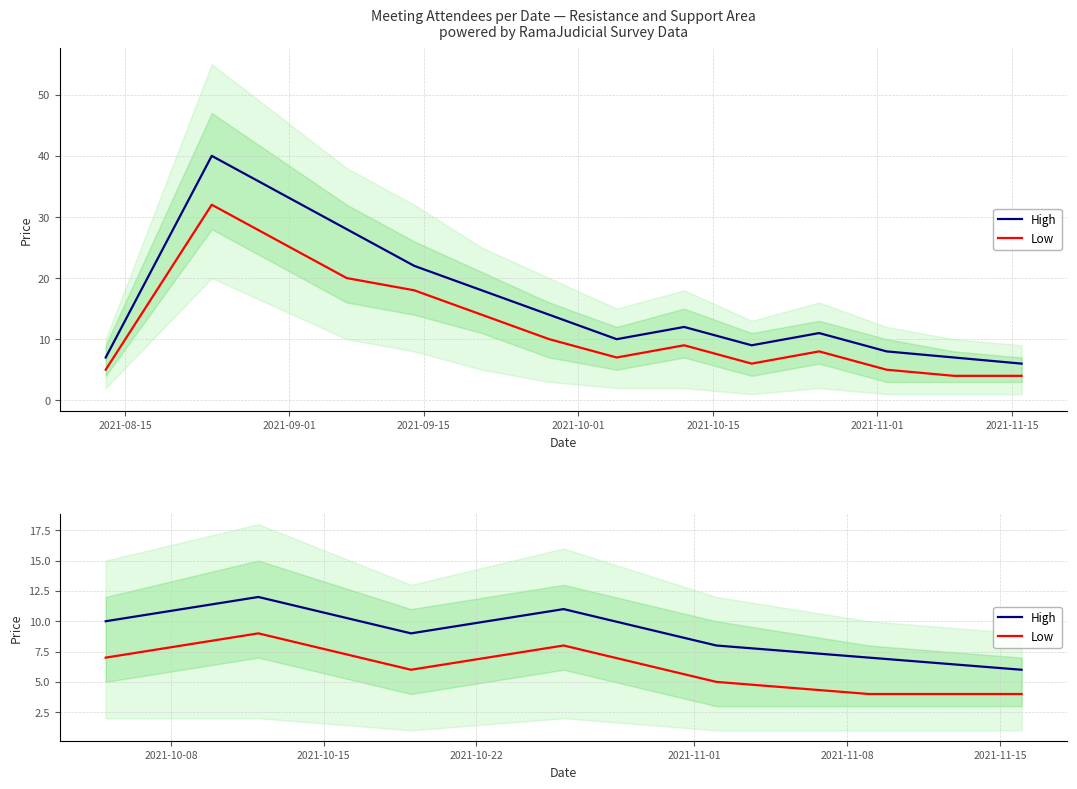

Which label corresponds to the largest value in the chart?

2021-09-01